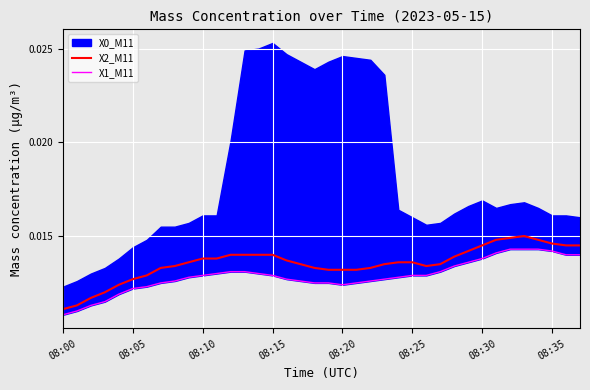

At how many categories does at least one series exceed 0?

38